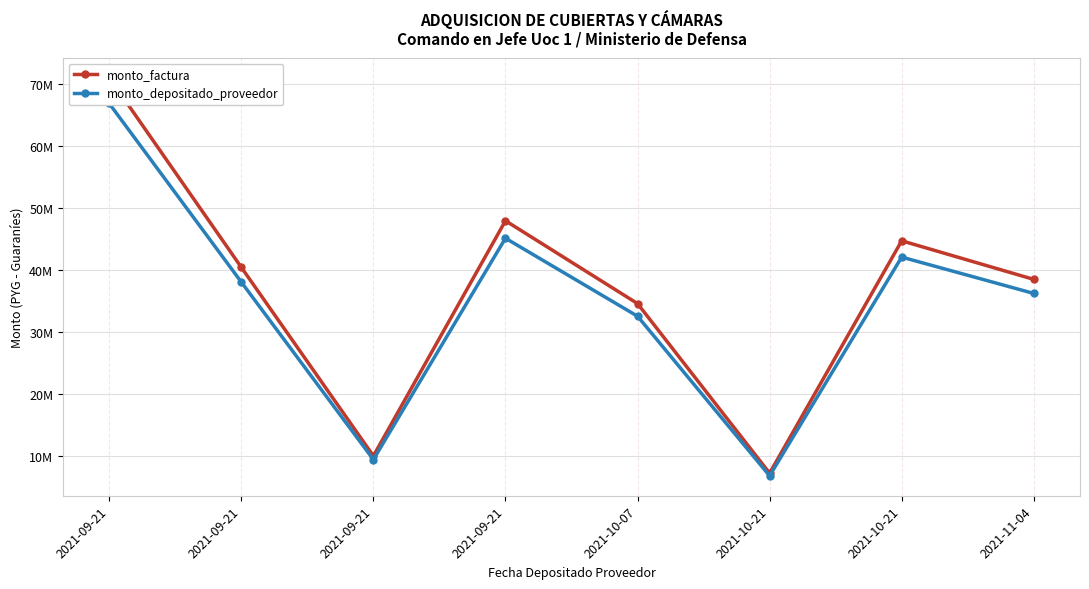

What is the difference between the monto_factura values at 2021-09-21 and 2021-09-21?

30616526